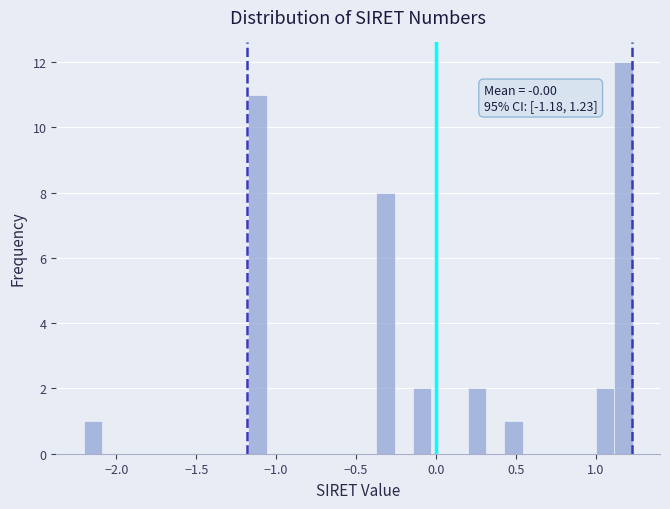

Read against the x-axis, roughly where is the centre of the tallest bar?

1.15